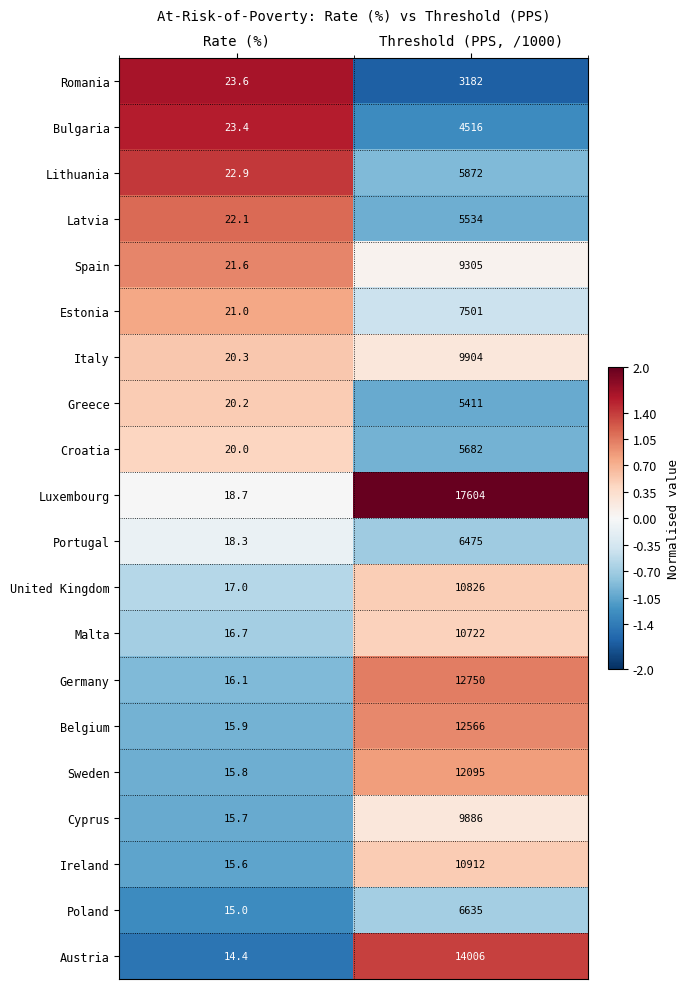

How many data points does each series have?

2